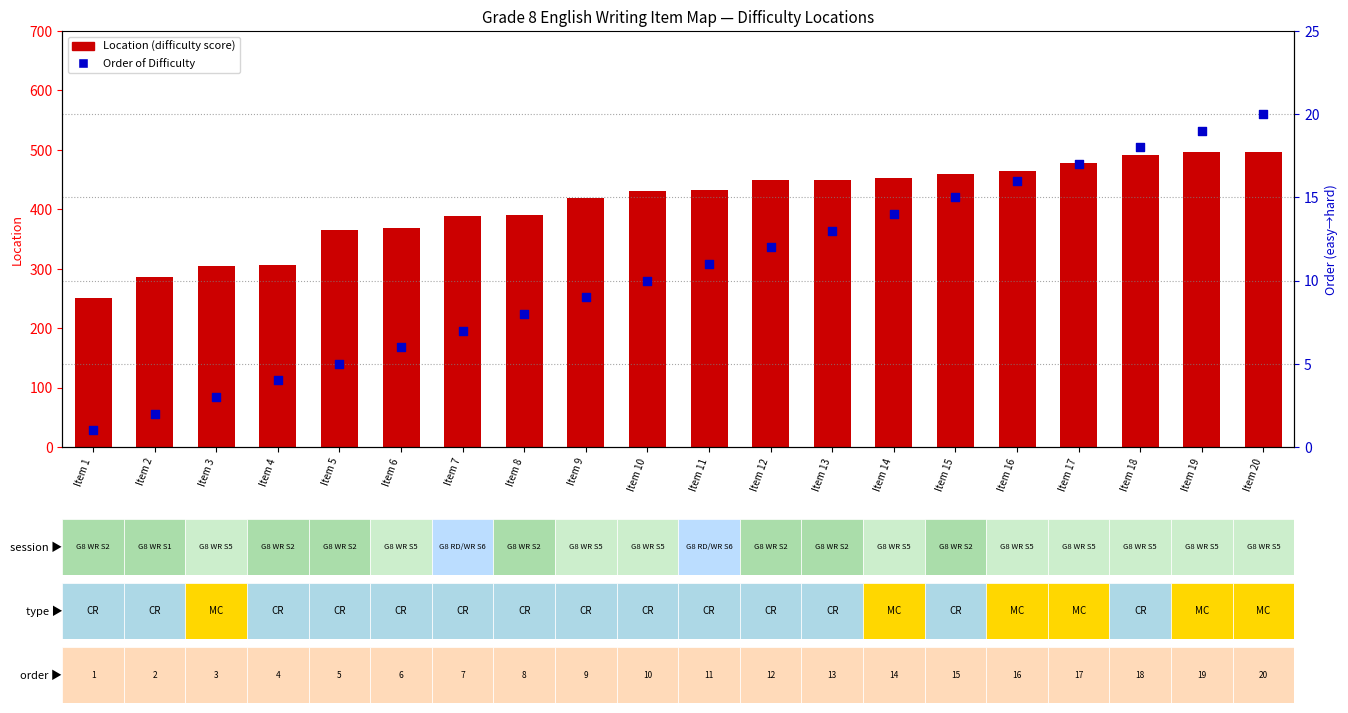

Which series has the largest Y range (max minus min)?

Location (difficulty)